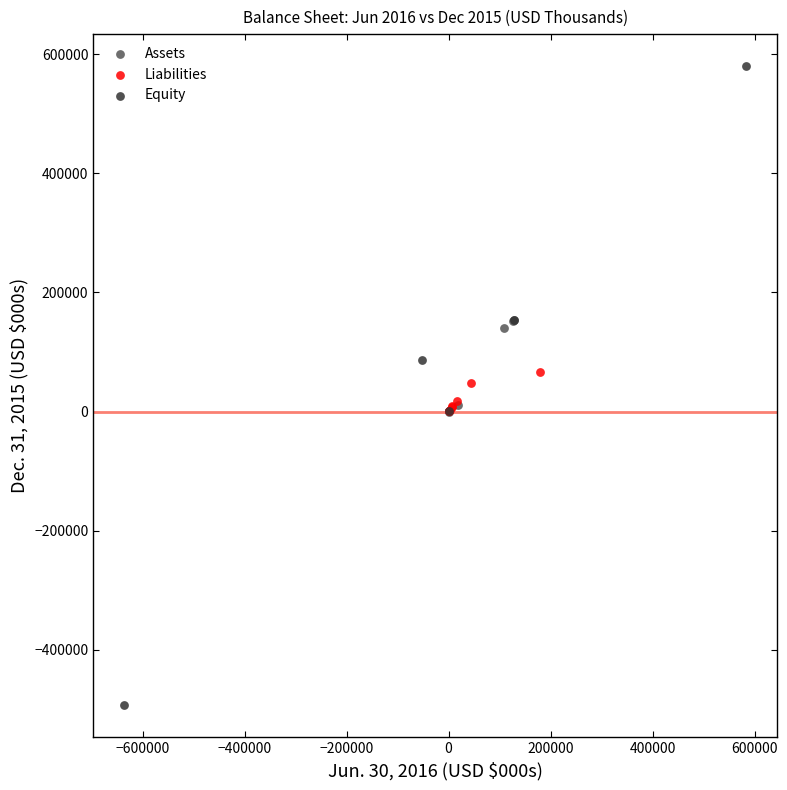

What are all the series names shown in the legend?

Assets, Liabilities, Equity